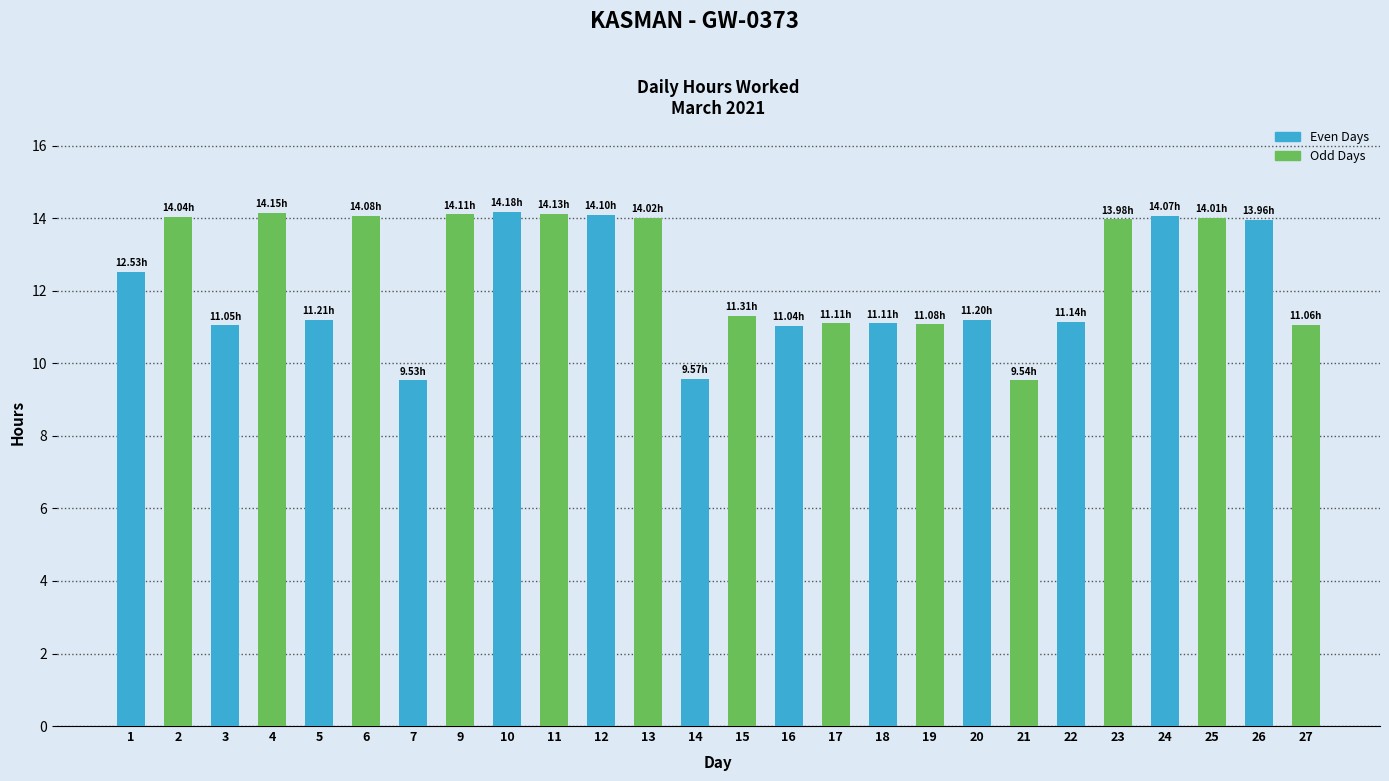

How many distinct data groups are displayed?

1